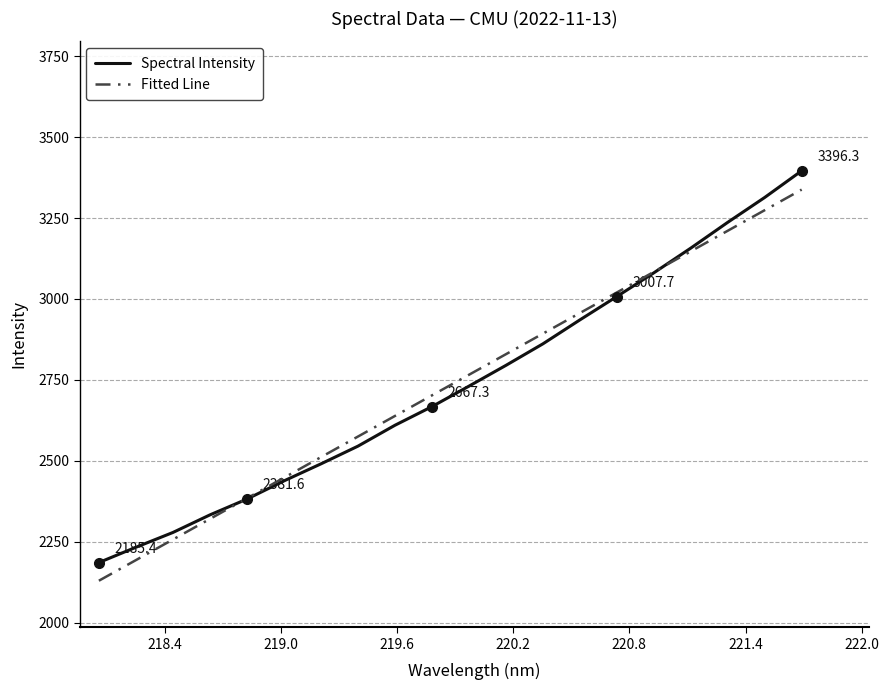

What is the highest value of the Spectral Intensity series?

3396.3